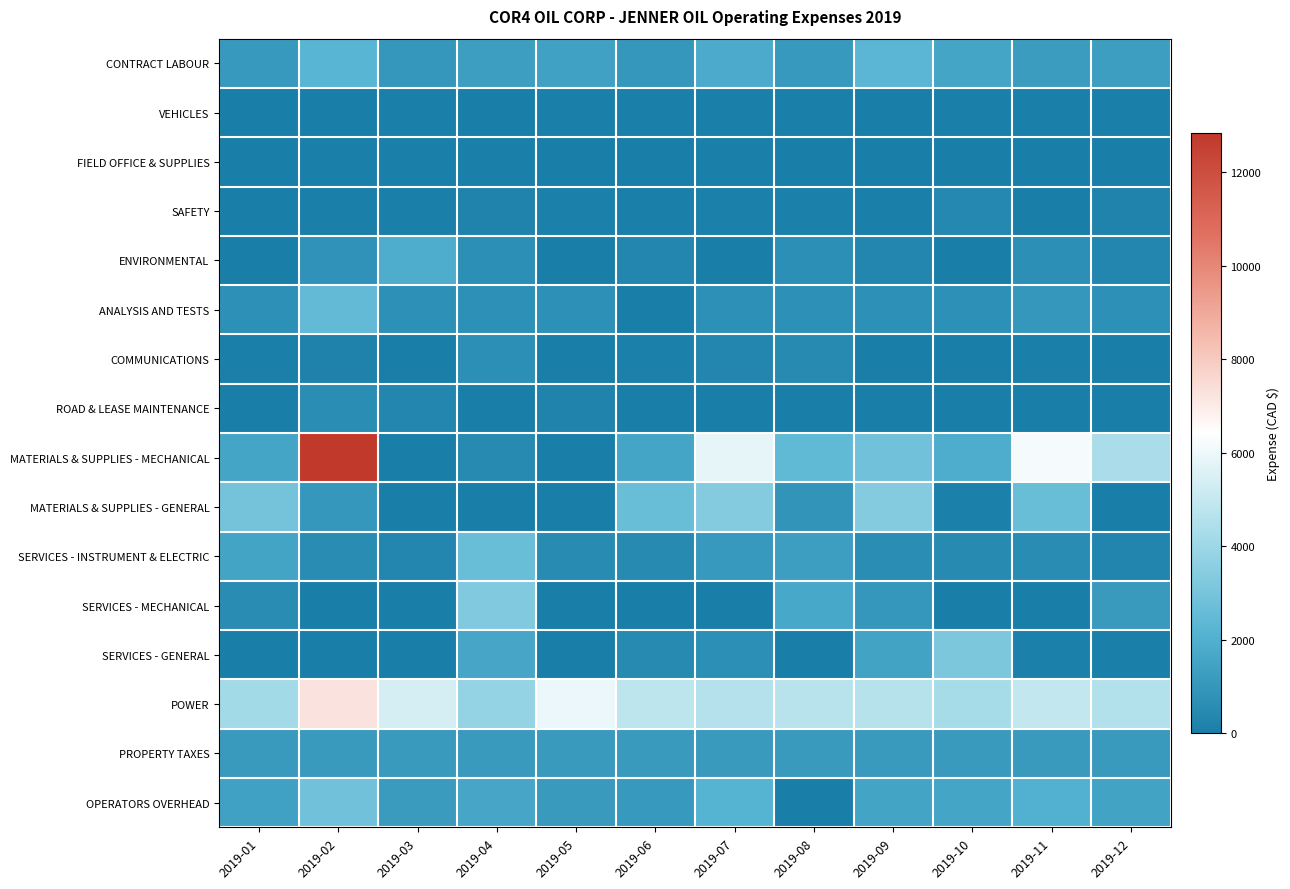

What is the greatest value displayed?

12847.2